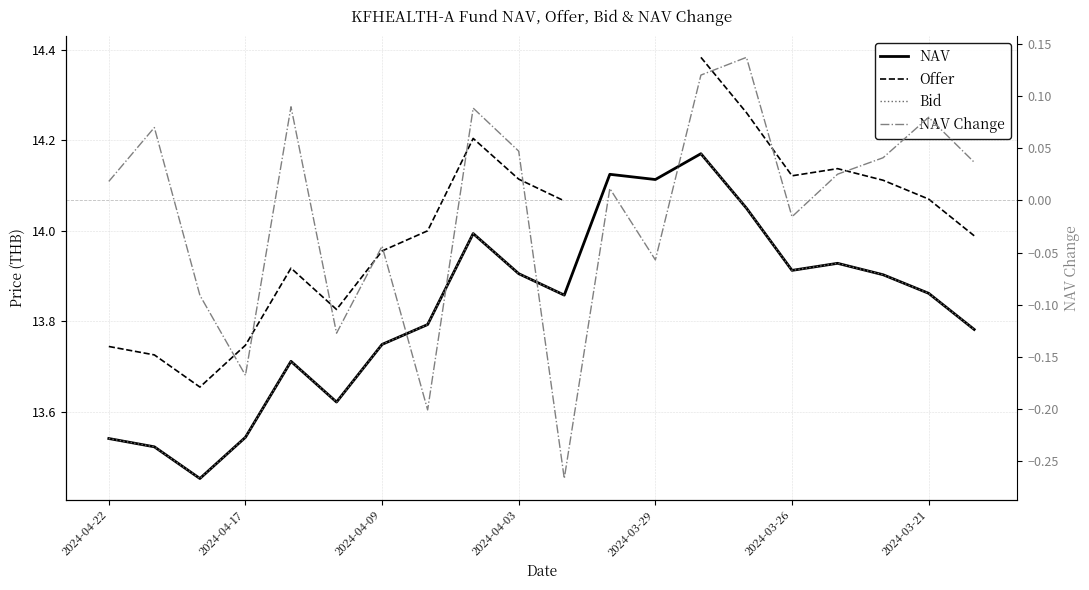

Count the number of categories in the chart.

20